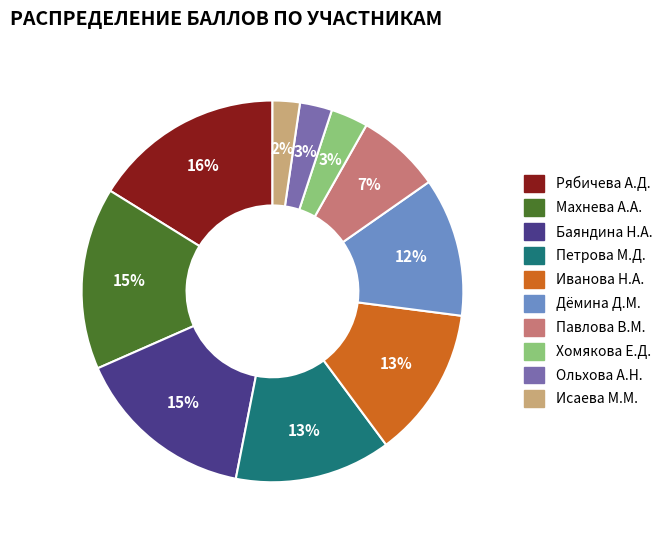

What is the ratio of the value at Иванова Н.А. to the value at Рябичева А.Д.?

0.8